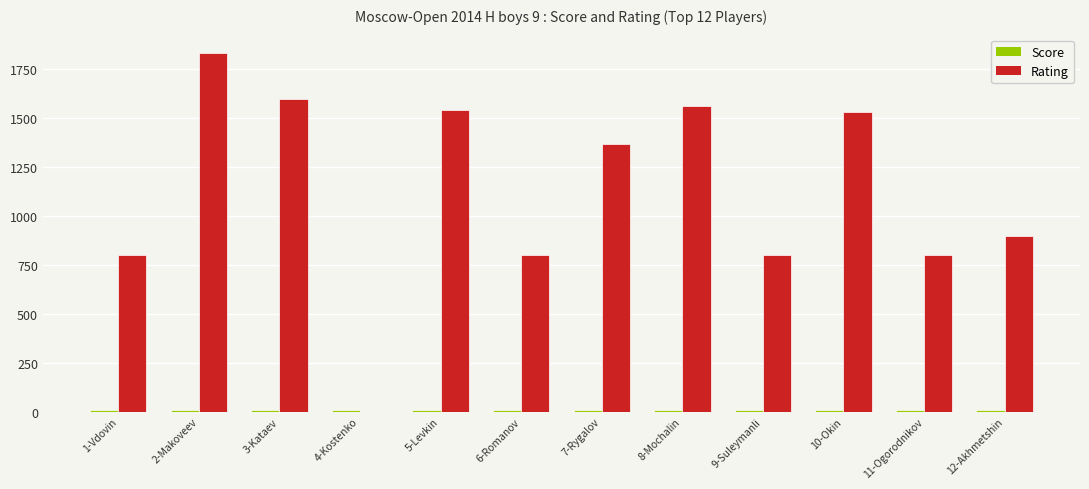

Which series changed the most between 4-Kostenko and 8-Mochalin?

Rating